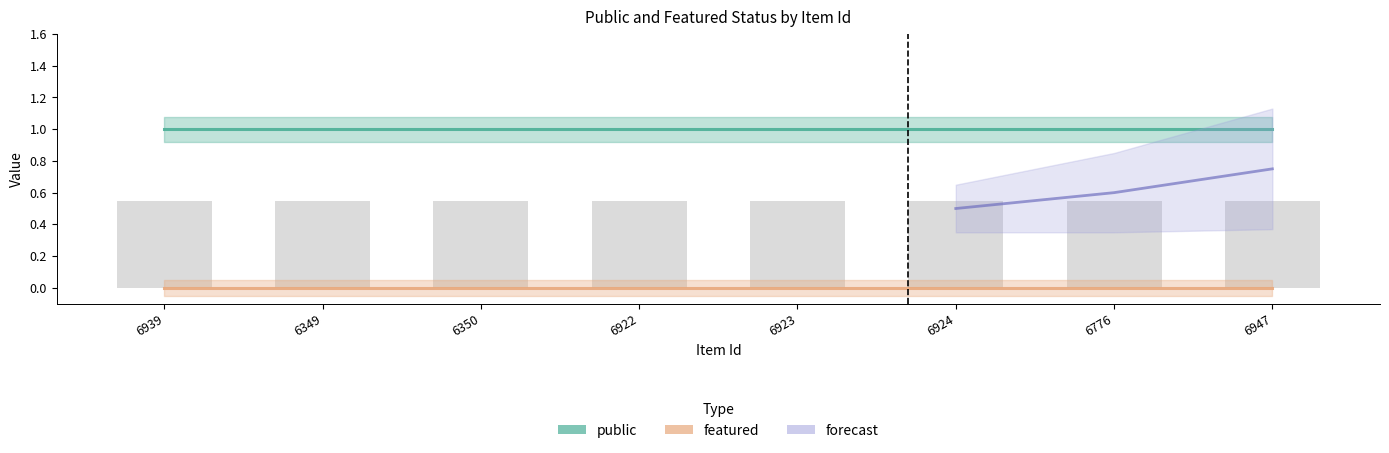

What is the value of the public bar at the 7th from the left?

1